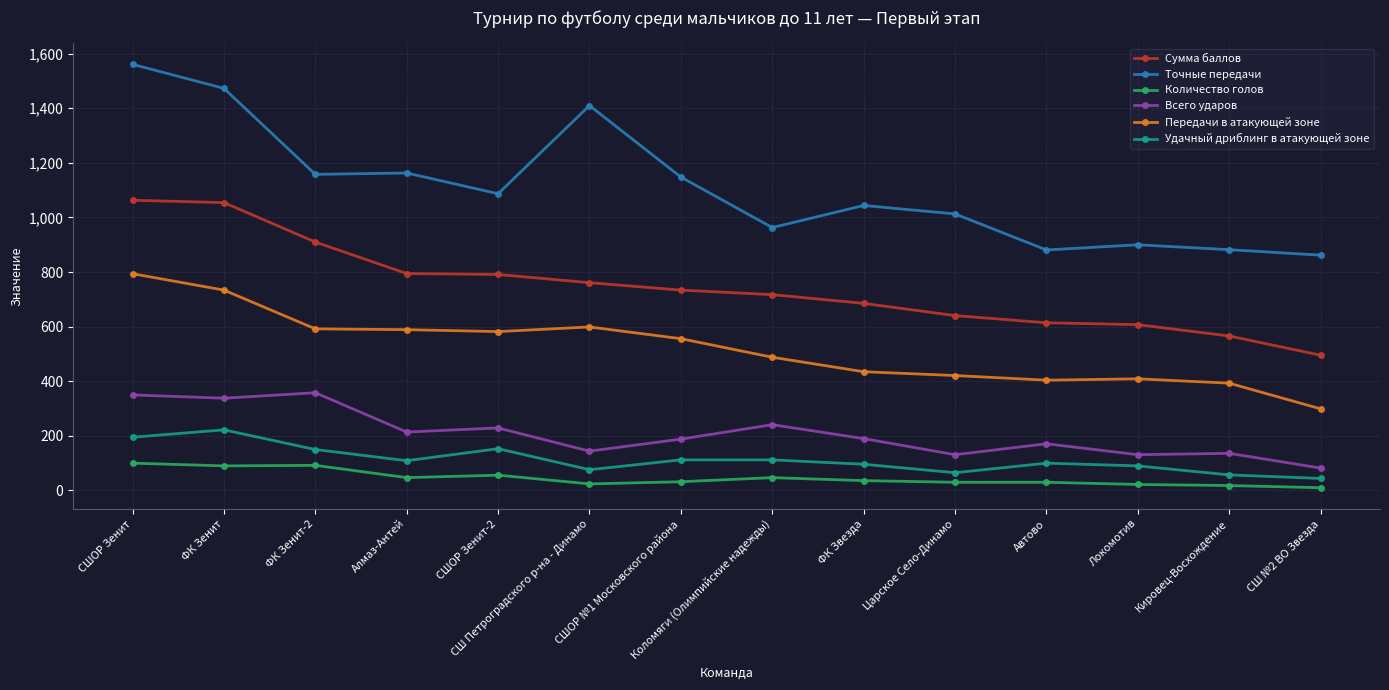

Which category has the highest value in the Передачи в атакующей зоне series?

СШОР Зенит